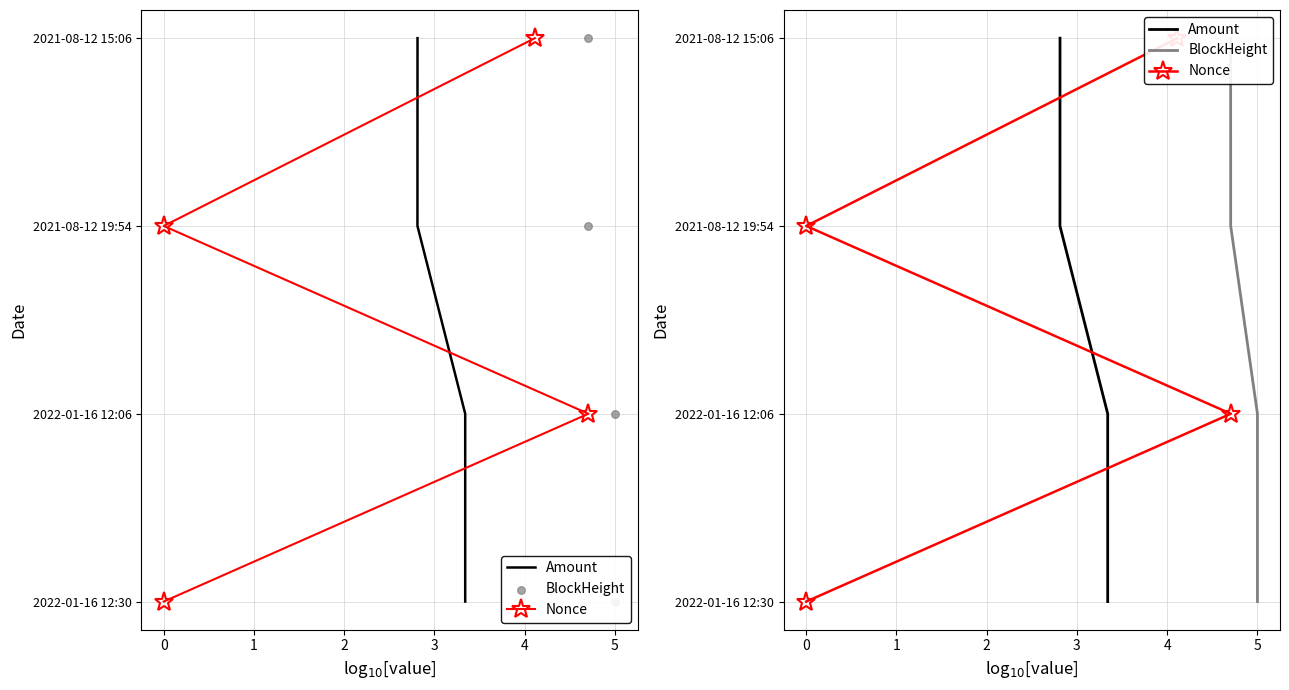

Which series contains the lowest Y value?

Amount